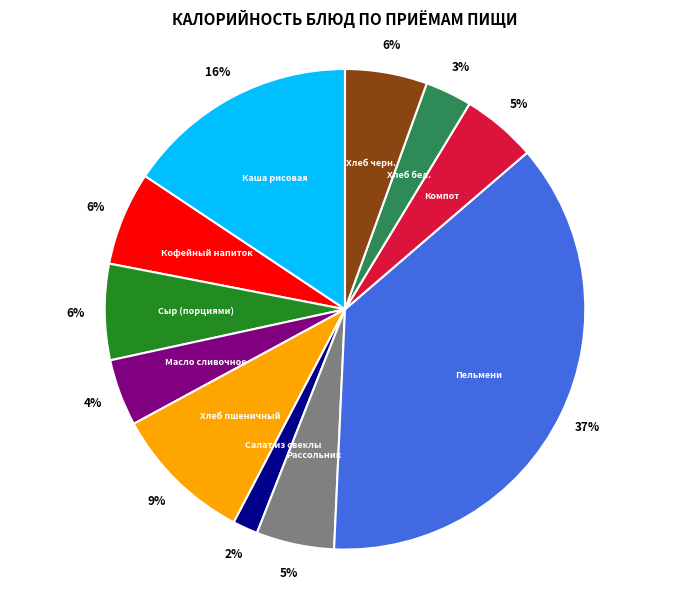

To the nearest percent, what is the average slice percentage?

9%